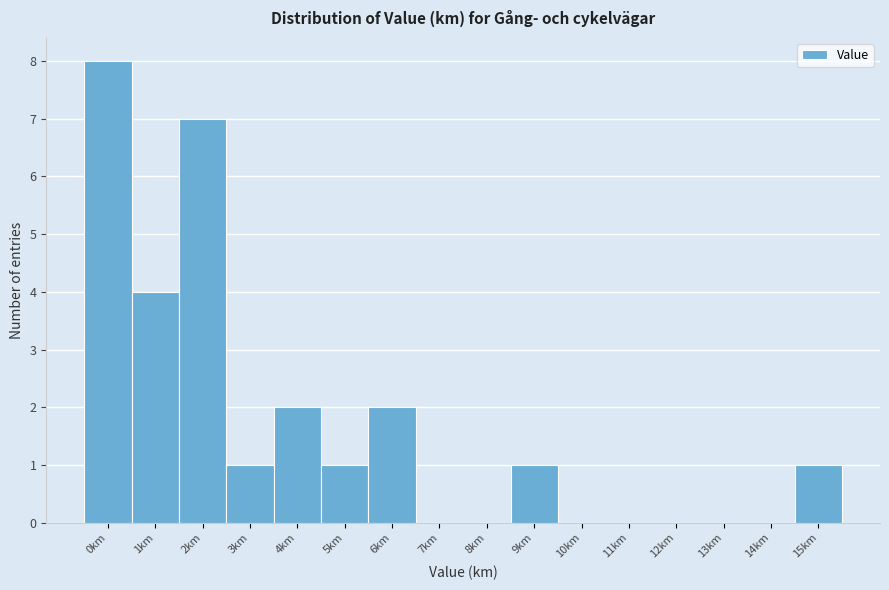

Reading right to left, transcribe all the data shown in this chart.

15km=1	14km=0	13km=0	12km=0	11km=0	10km=0	9km=1	8km=0	7km=0	6km=2	5km=1	4km=2	3km=1	2km=7	1km=4	0km=8